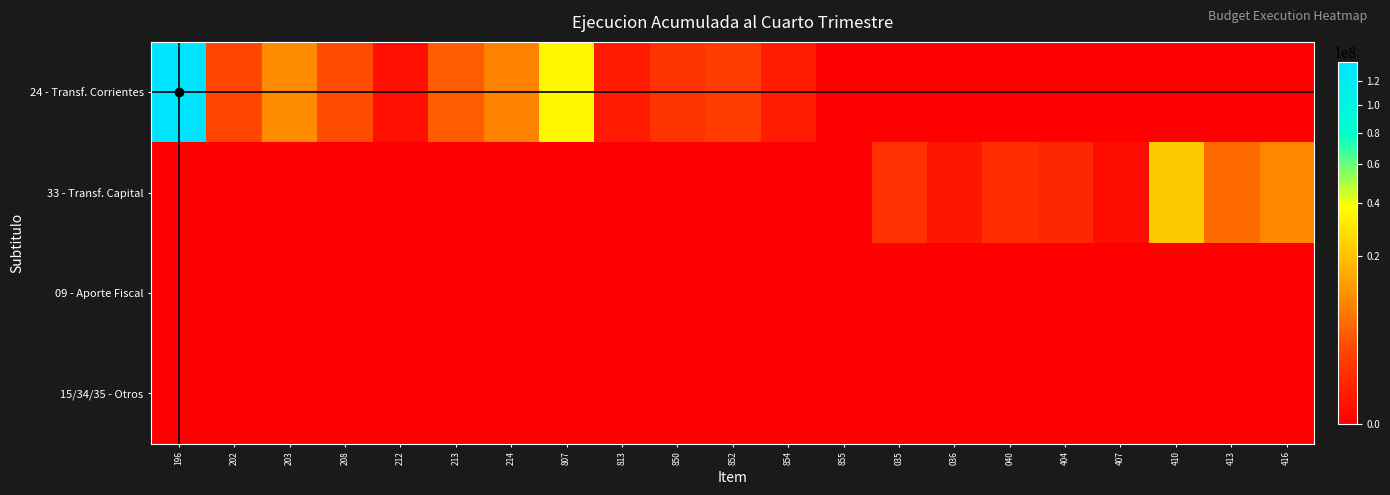

List the series in order of their peak value, highest first.

24 - Transf. Corrientes, 33 - Transf. Capital, 09 - Aporte Fiscal, 15/34/35 - Otros